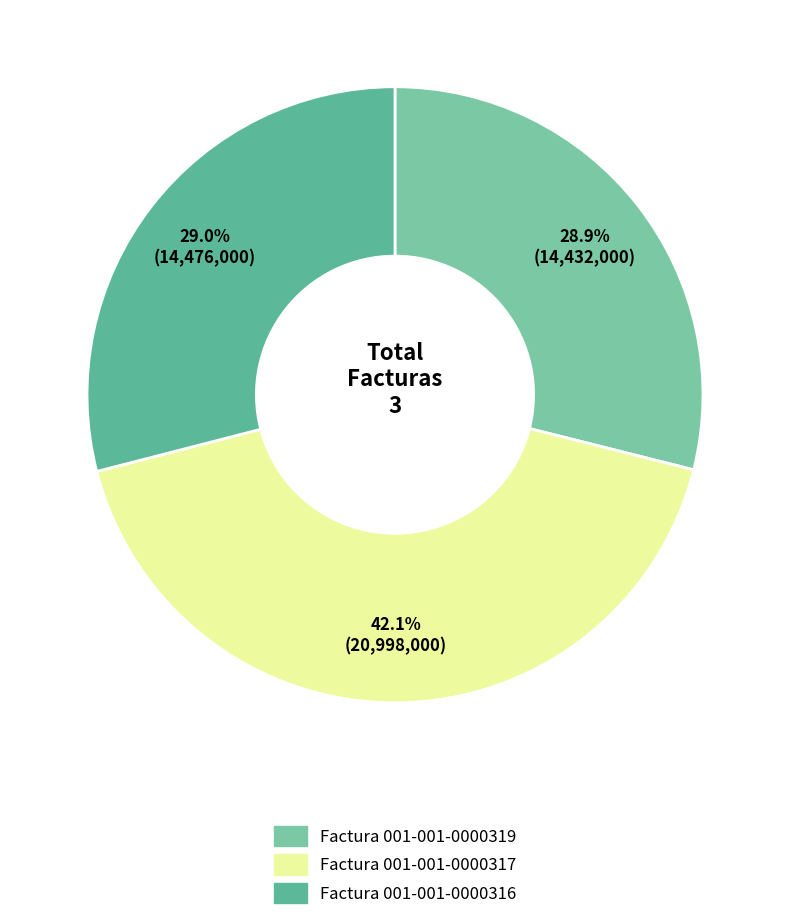

How many slices are in this pie chart?

3